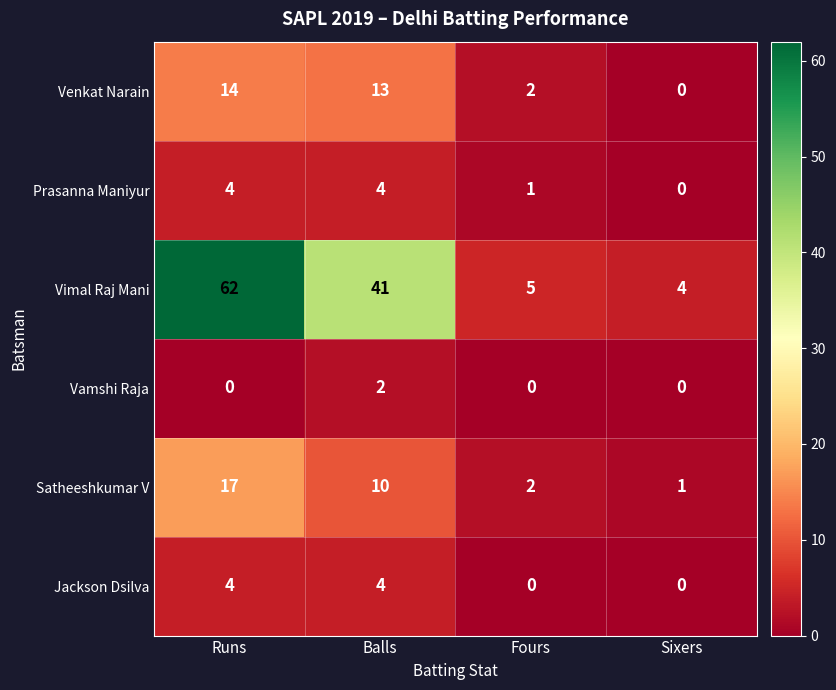

How many values in Vamshi Raja are above zero?

1